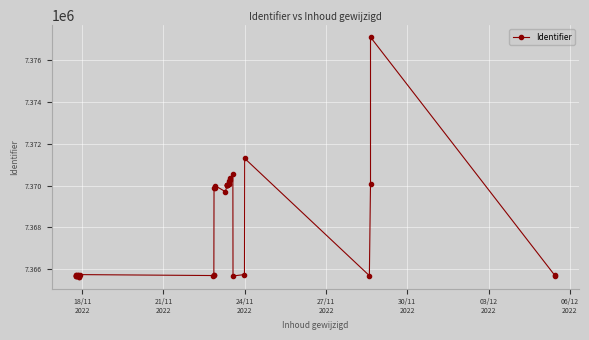

True or false: the data shows 4374619 at 35.

False